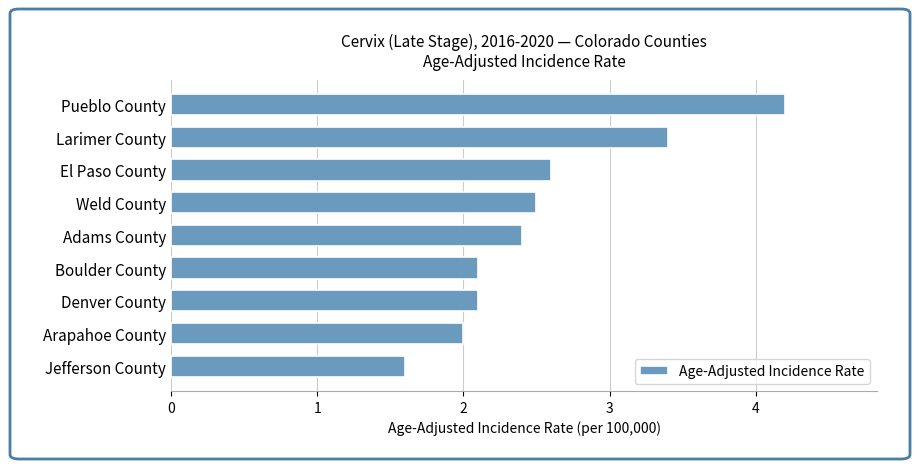

How many data points does each series have?

9